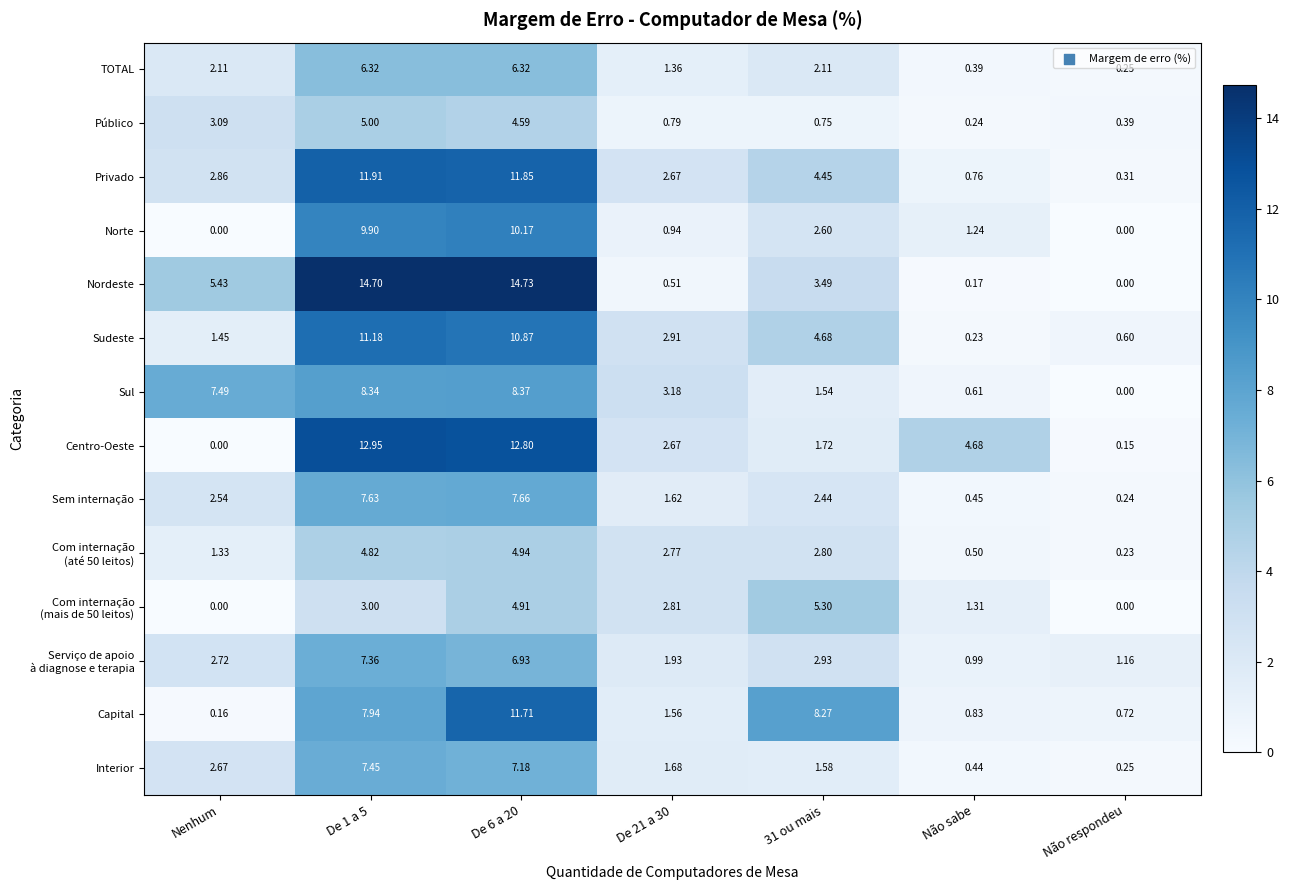

What is the total value across all series at De 6 a 20?

123.0